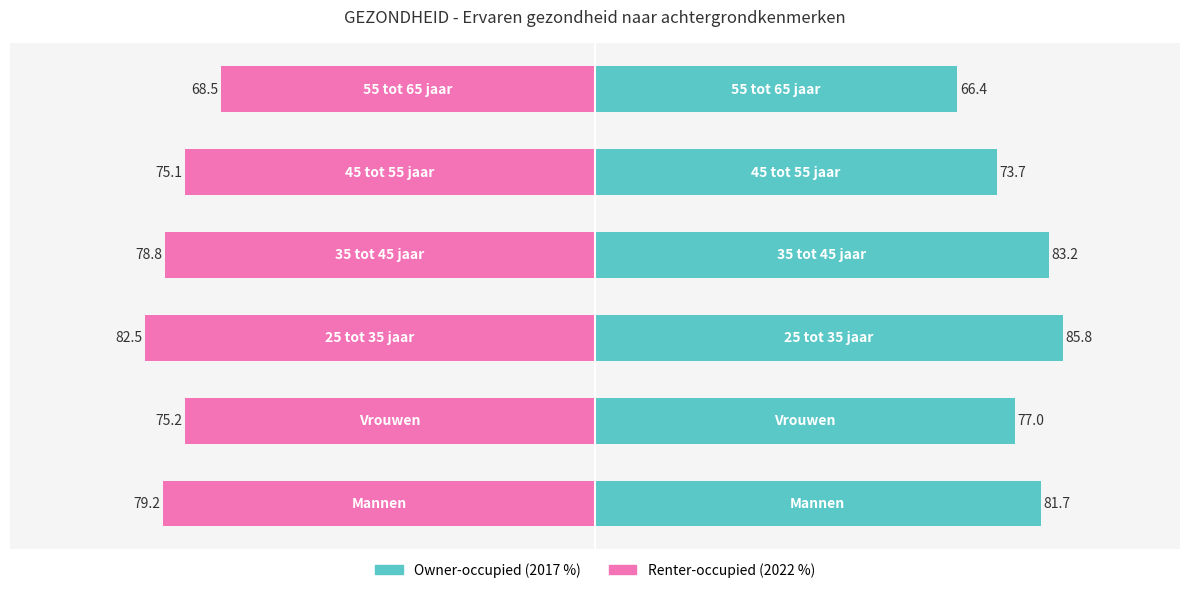

True or false: Renter-occupied has a value of -110.6 at −50.

False